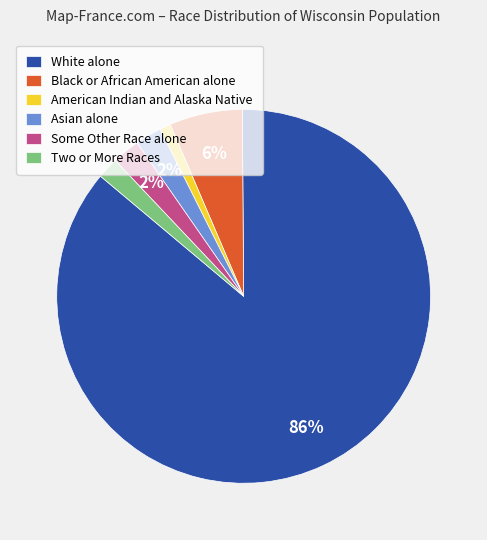

To the nearest percent, what percentage of the pie is Asian alone?

2%